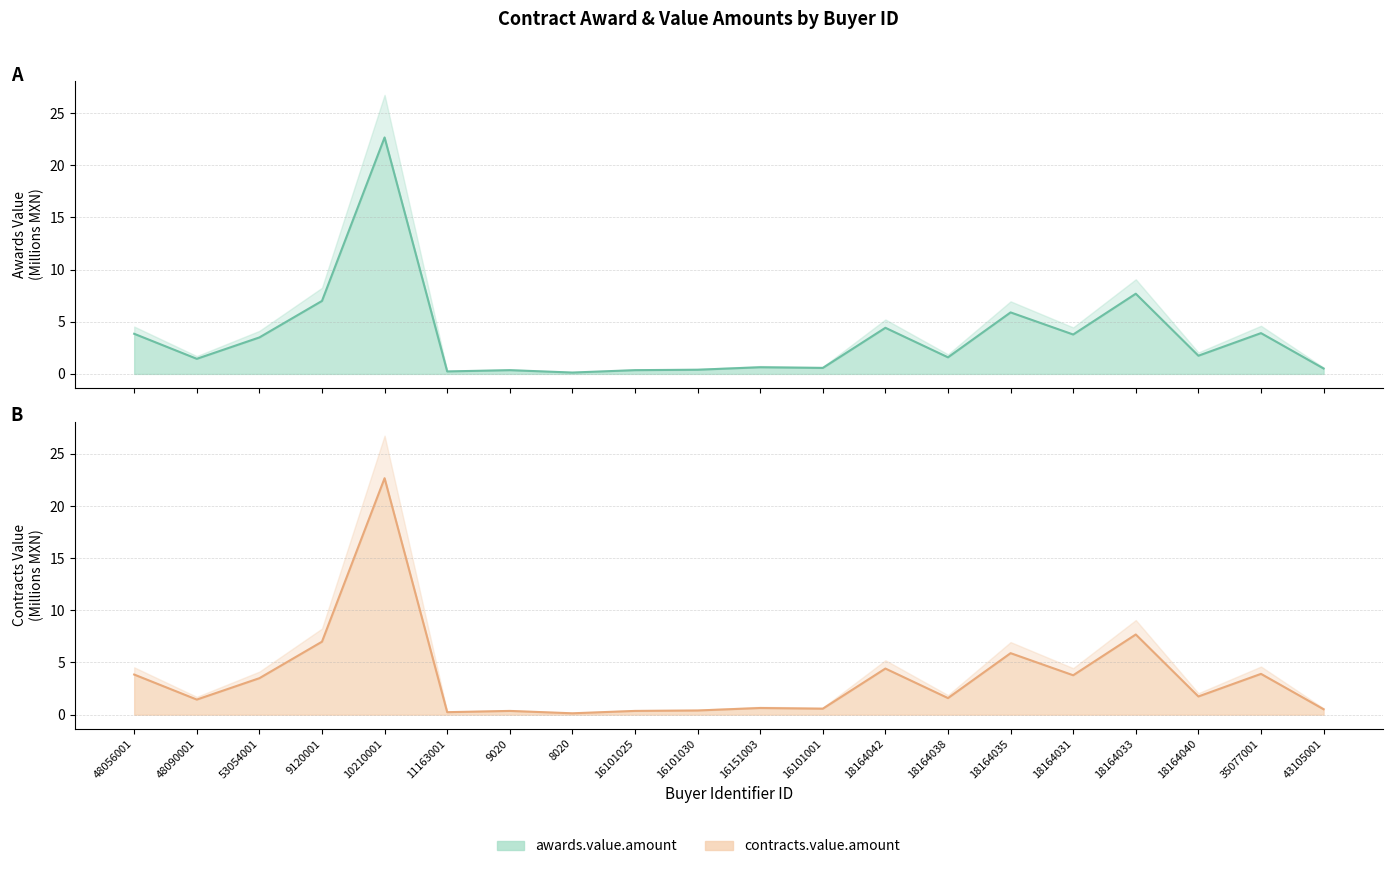

What are all the series names shown in the legend?

awards.value.amount, contracts.value.amount